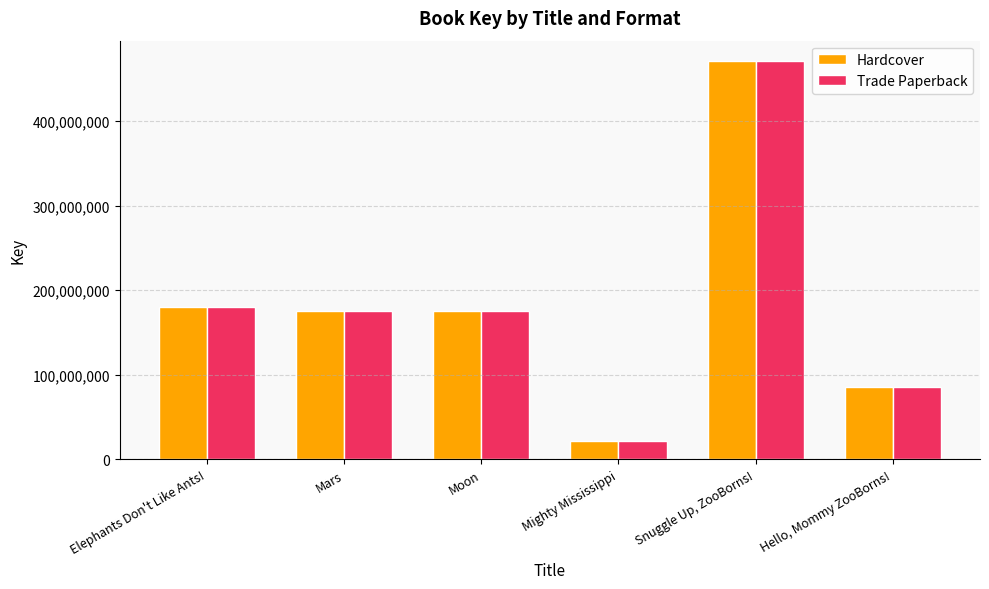

Does the chart contain stacked bars?

No